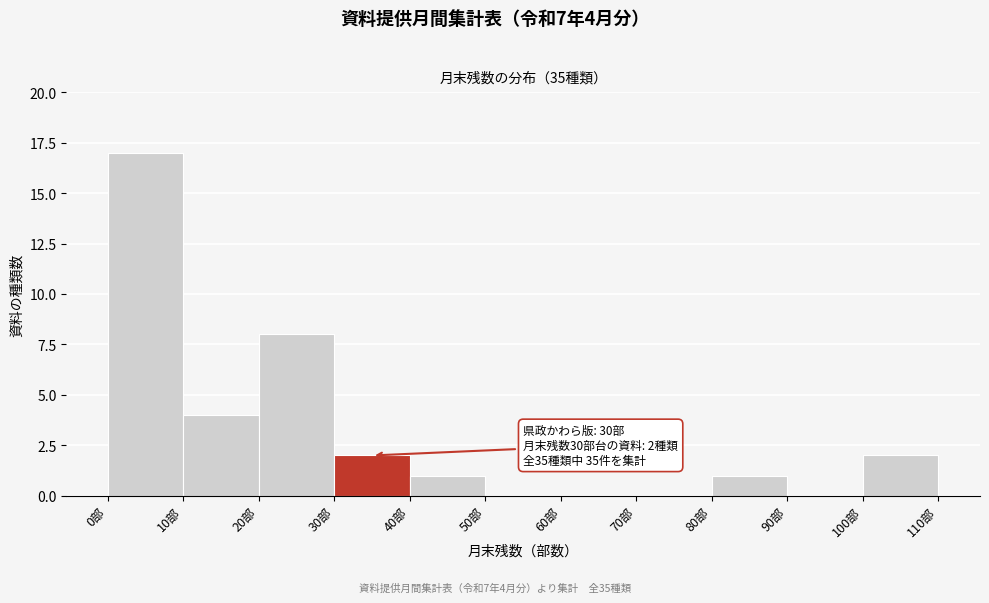

Over which range of the x-axis is the bar tallest?

0 to 10